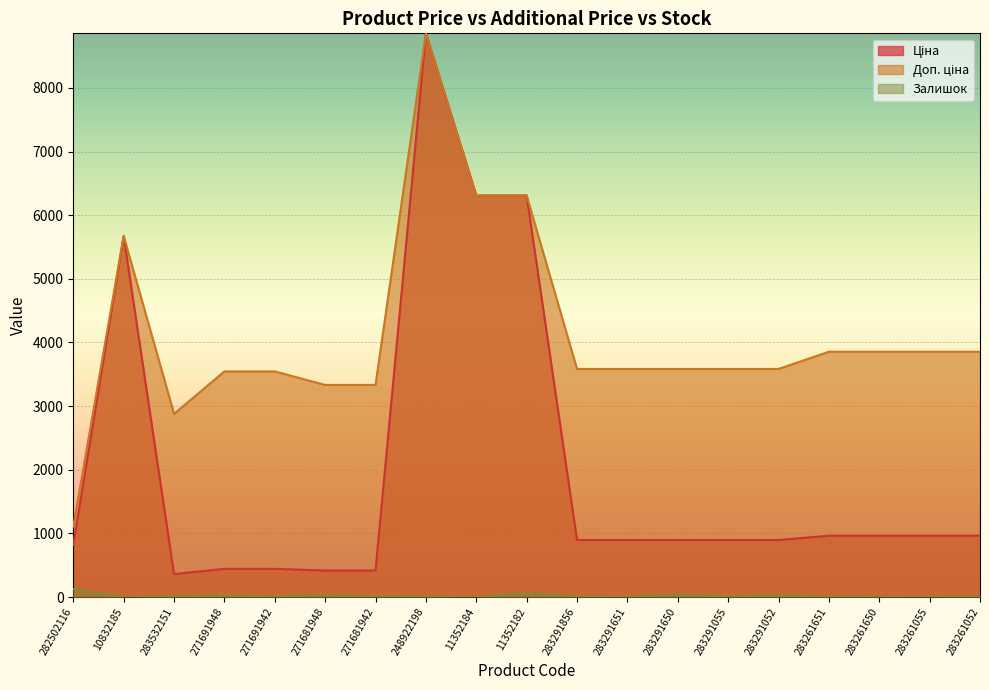

The value of Залишок at 283291055 is 14.1. True or false?

False